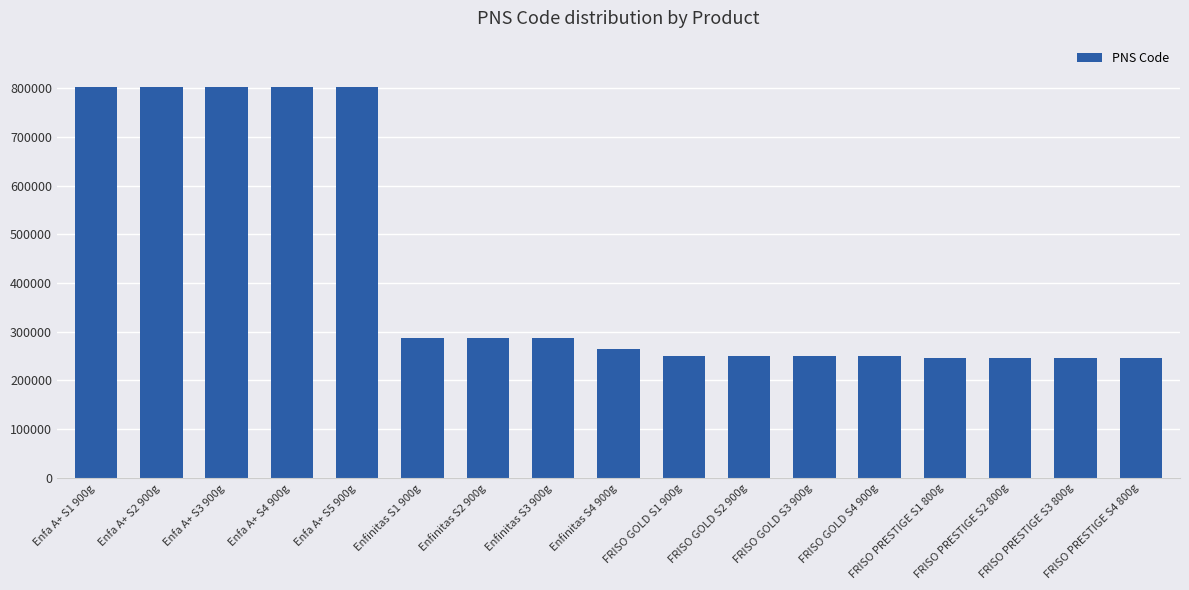

Between Enfa A+ S2 900g and FRISO PRESTIGE S2 800g, which is larger?

Enfa A+ S2 900g